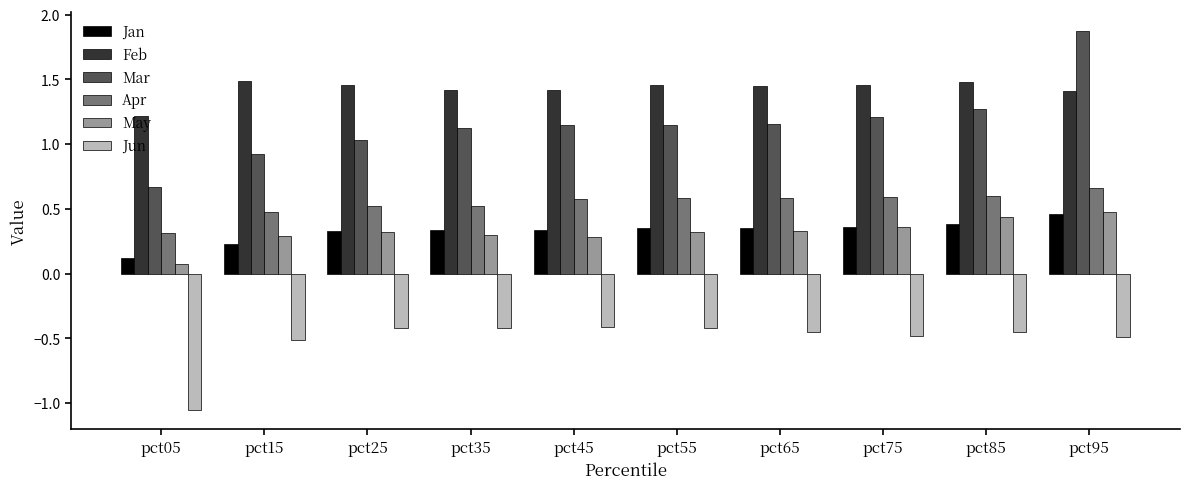

Which category has the lowest value in the Apr series?

pct05